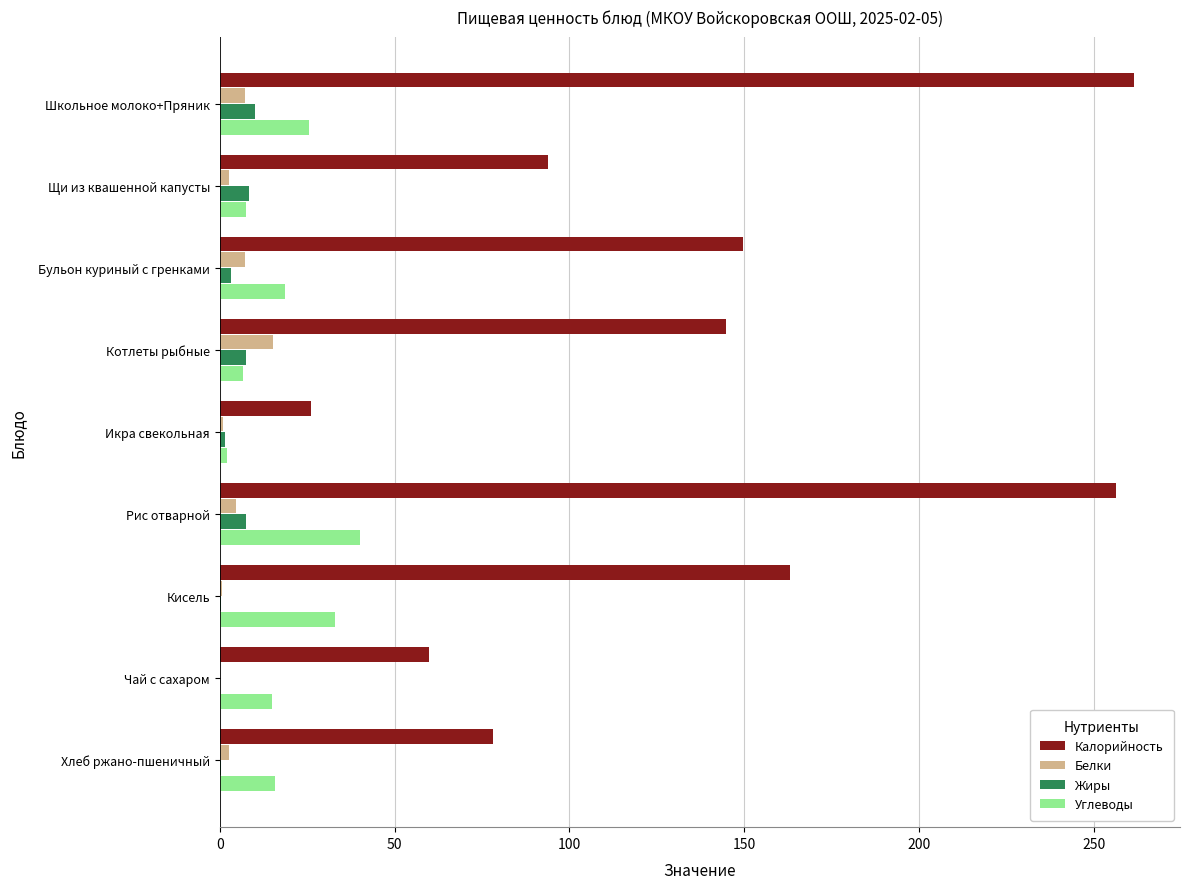

Count the number of categories in the chart.

9